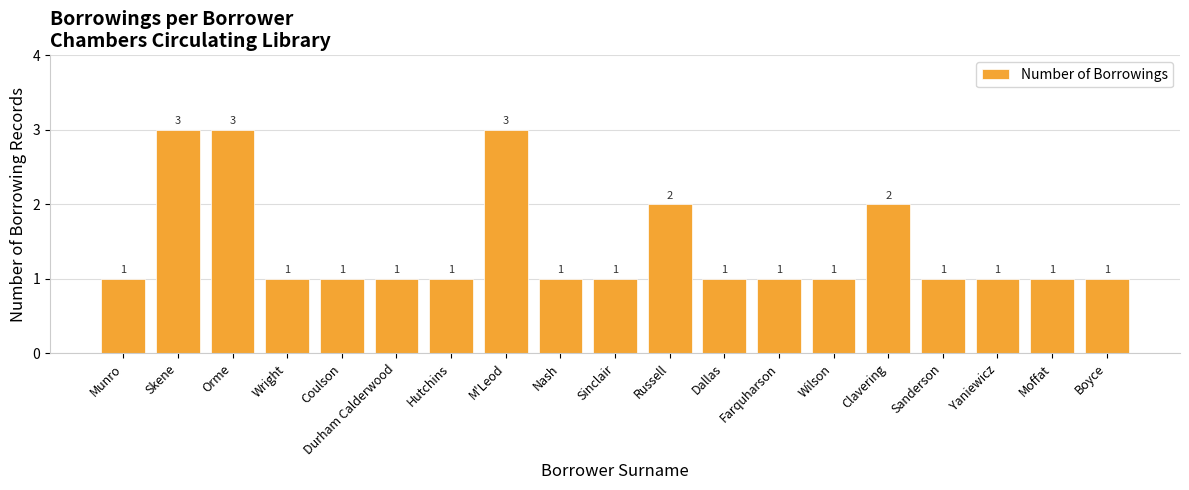

Read the value at Sinclair.

1